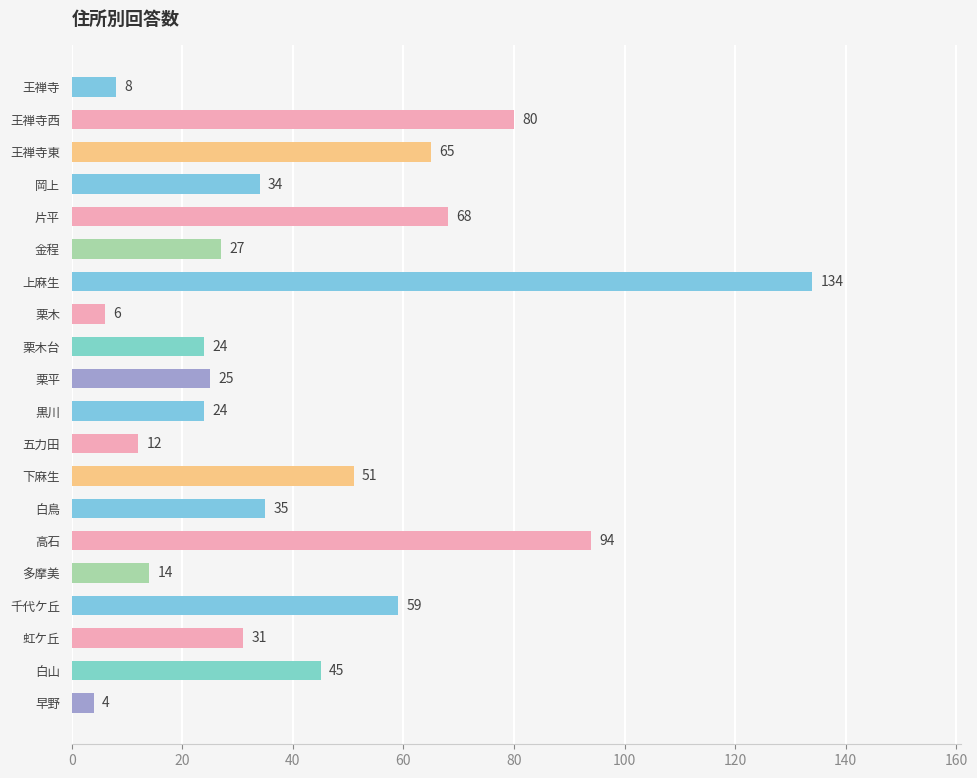

The chart shows a value of 29 at 上麻生. True or false?

False